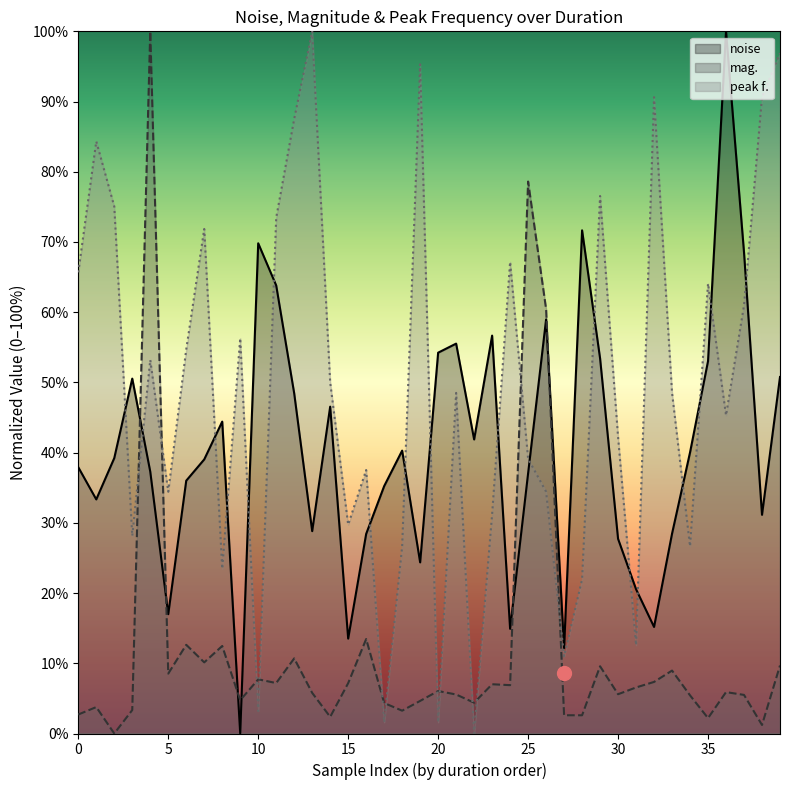

The value of noise at 10 is 17.0. True or false?

False